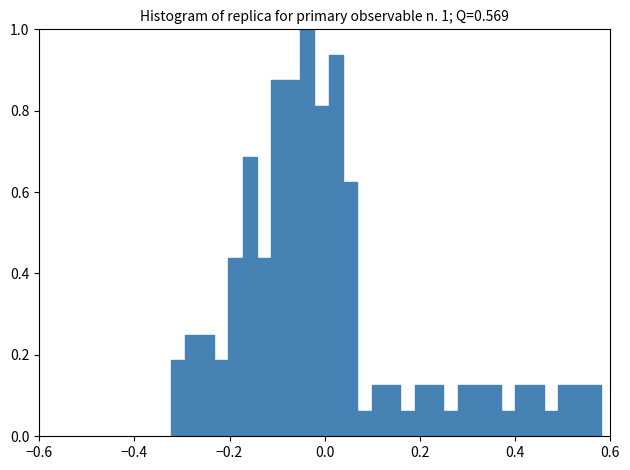

Around what value on the x-axis is the tallest bar? Give the approximate position of its centre, as read against the axis.

-0.04